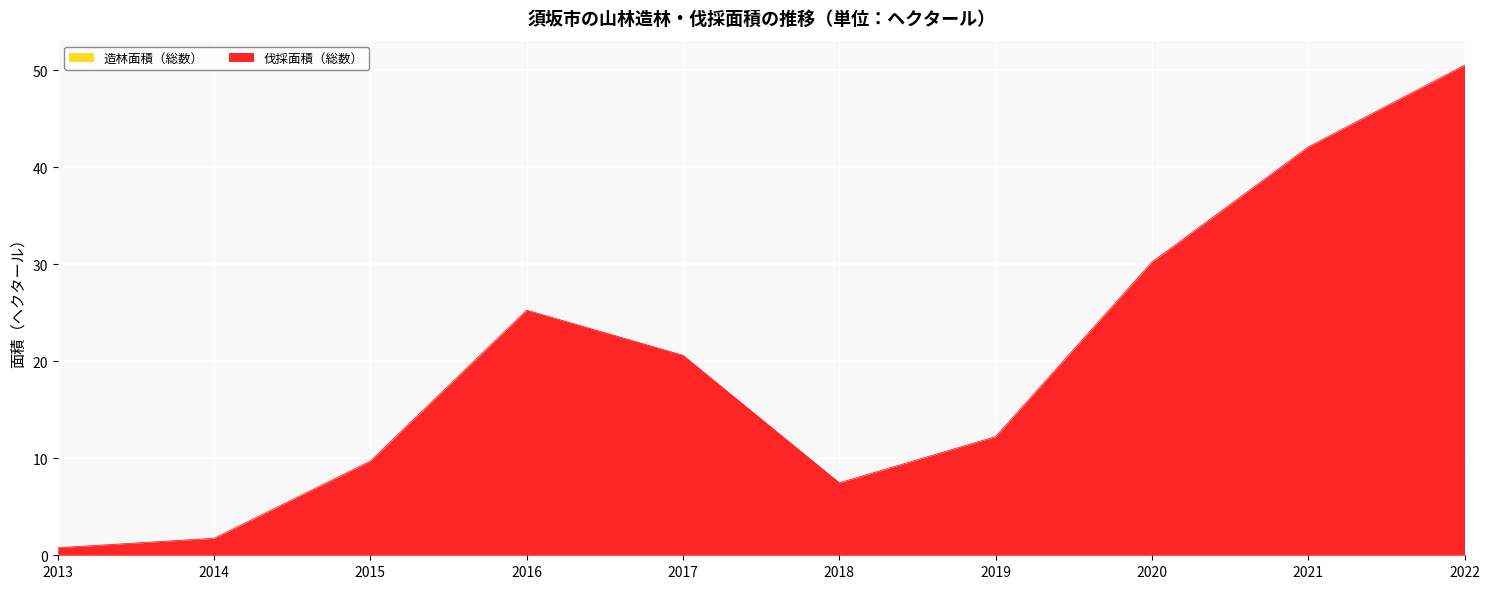

List the labels in order of value, smallest first.

2013, 2014, 2018, 2015, 2019, 2017, 2016, 2020, 2021, 2022